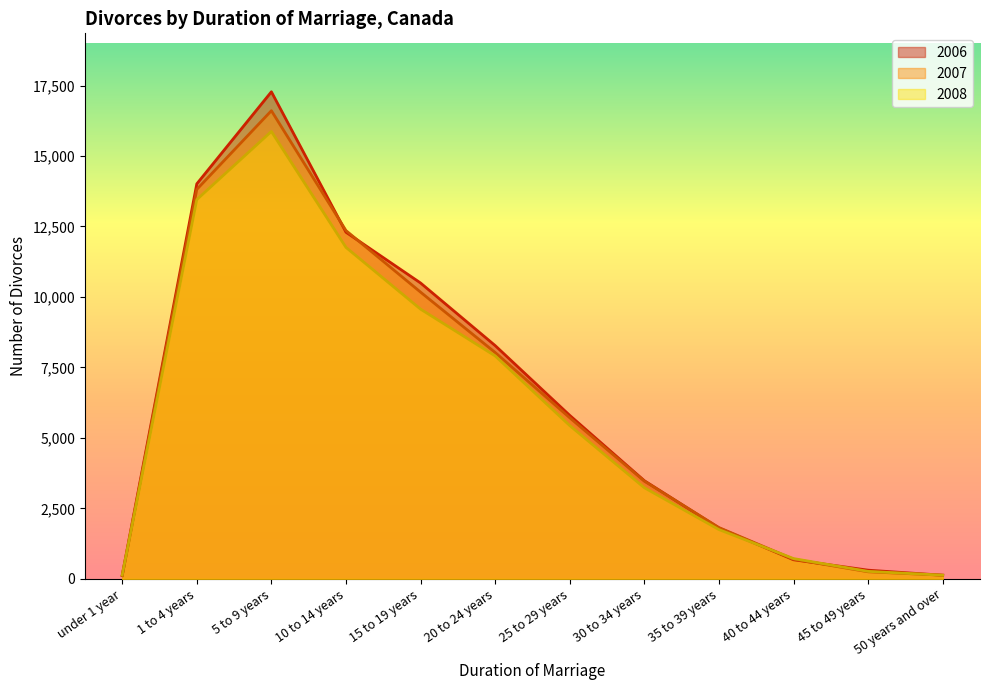

What is the label of the 10th point from the left?

40 to 44 years